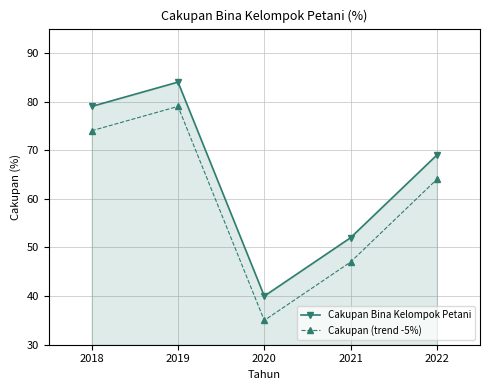

At which category does Cakupan Bina Kelompok Petani reach its first local valley?

2020